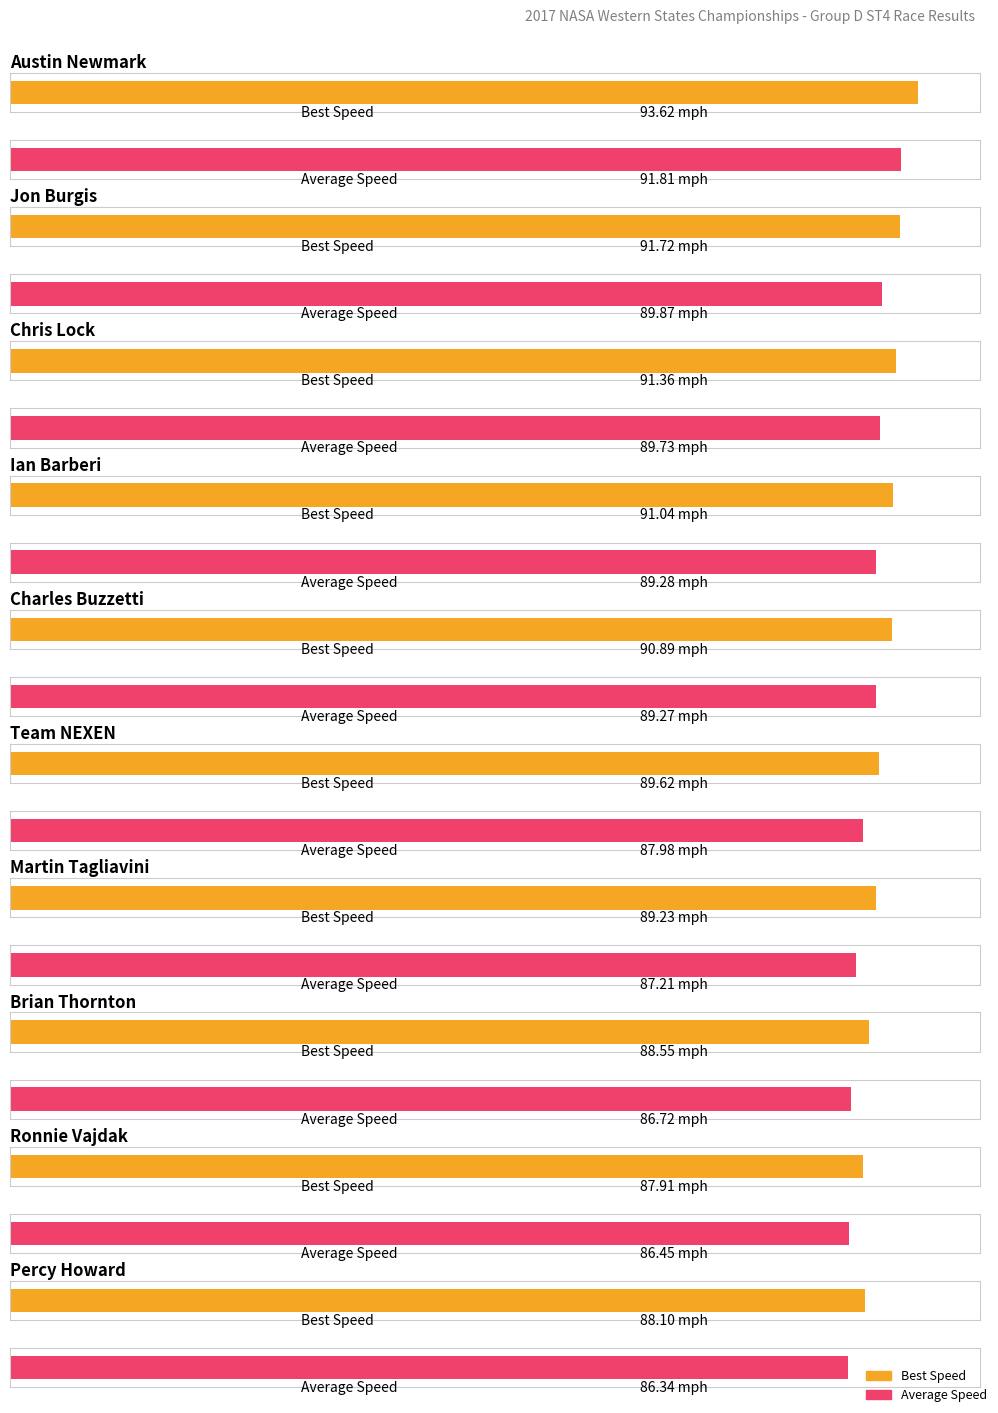

The value of Best Lap time at Charles Buzzetti is 187.8. True or false?

False